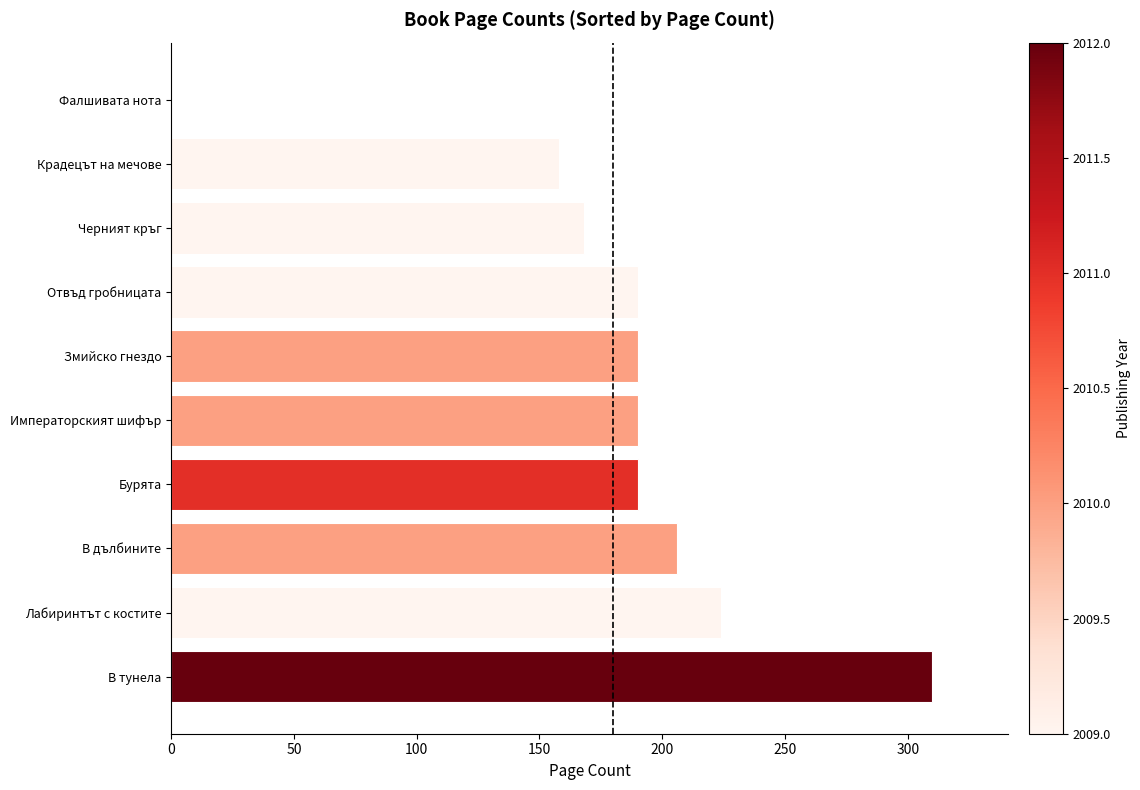

Are the bars horizontal?

Yes